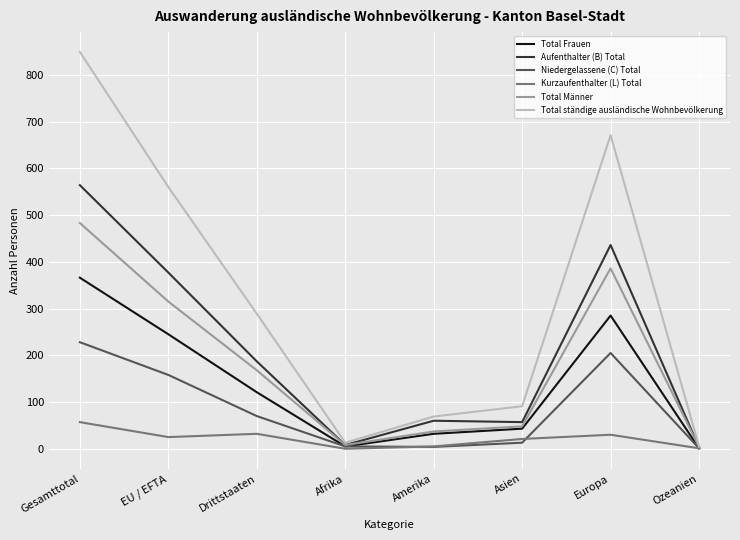

Between Afrika and Amerika, which series saw the biggest shift?

Total ständige ausländische Wohnbevölkerung